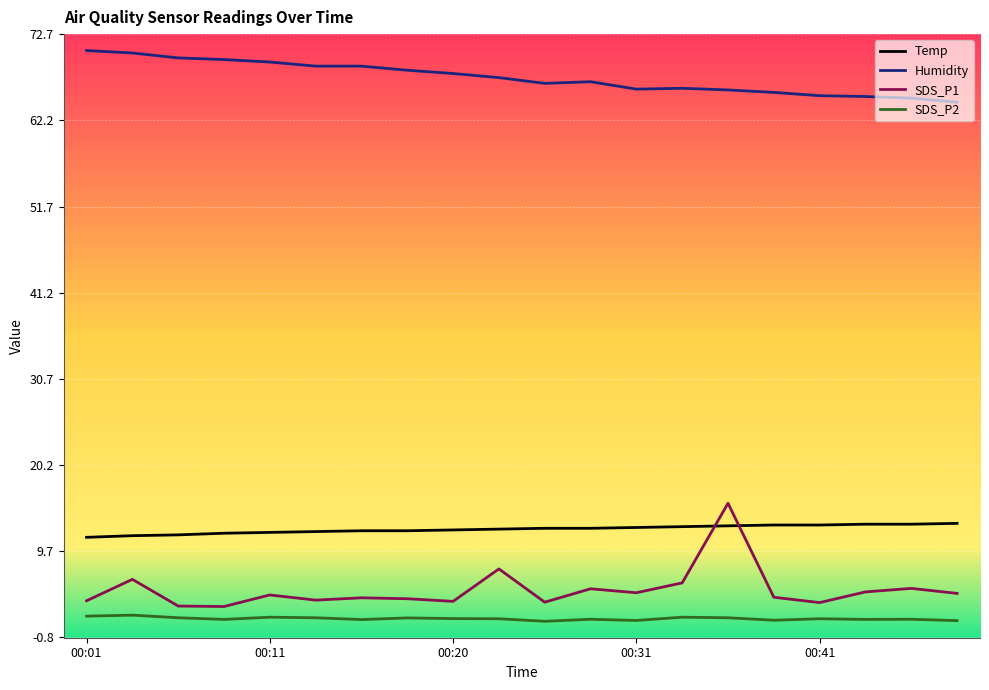

True or false: SDS_P1 and Humidity cross at least once.

False